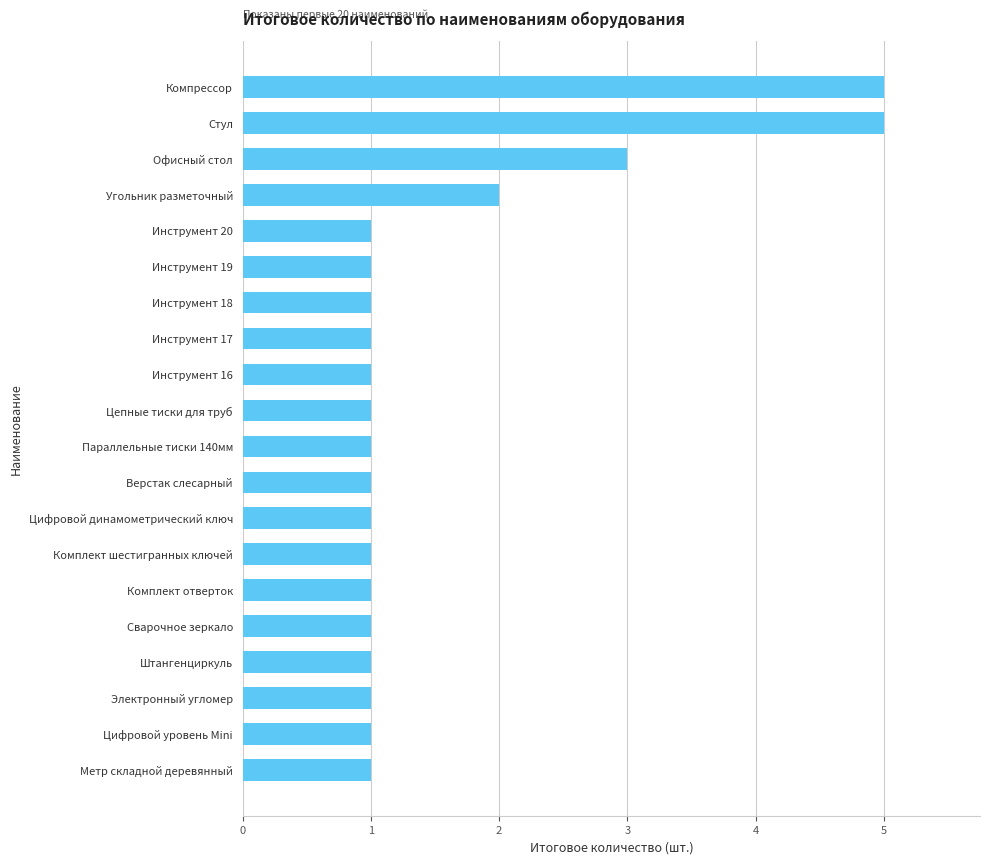

Reading bottom to top, what are all the values shown in this chart?

Метр складной деревянный=1	Цифровой уровень Mini=1	Электронный угломер=1	Штангенциркуль=1	Сварочное зеркало=1	Комплект отверток=1	Комплект шестигранных ключей=1	Цифровой динамометрический ключ=1	Верстак слесарный=1	Параллельные тиски 140мм=1	Цепные тиски для труб=1	Инструмент 16=1	Инструмент 17=1	Инструмент 18=1	Инструмент 19=1	Инструмент 20=1	Угольник разметочный=2	Офисный стол=3	Стул=5	Компрессор=5